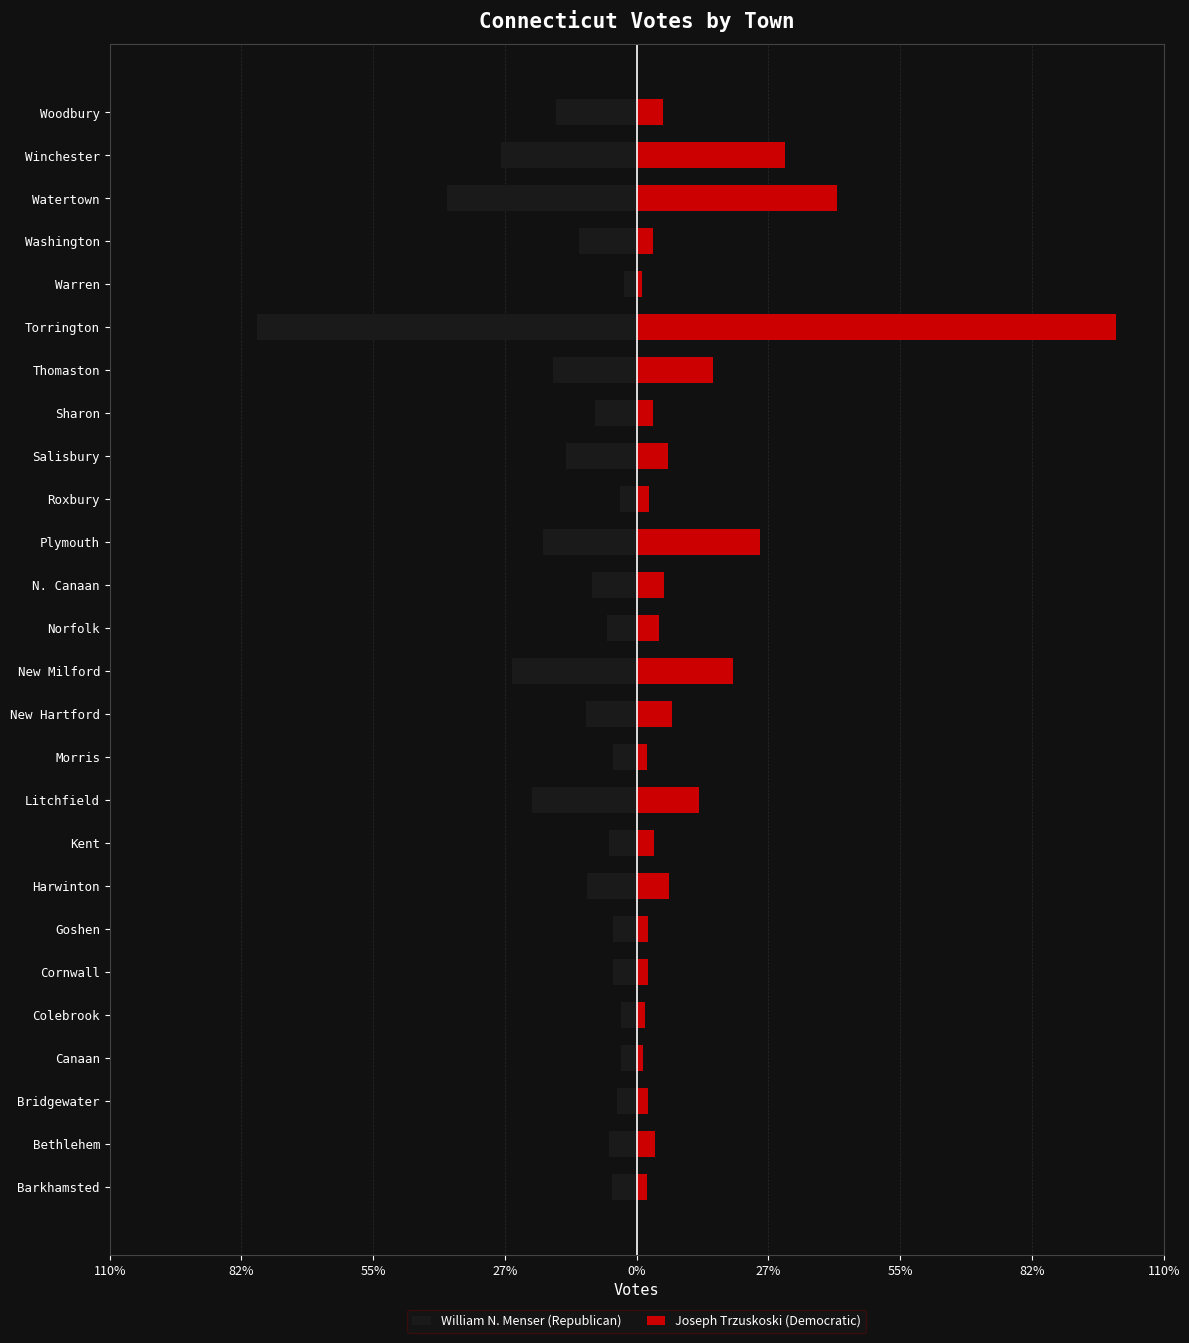

Which series has the largest total across all categories?

Joseph Trzuskoski (Democratic)